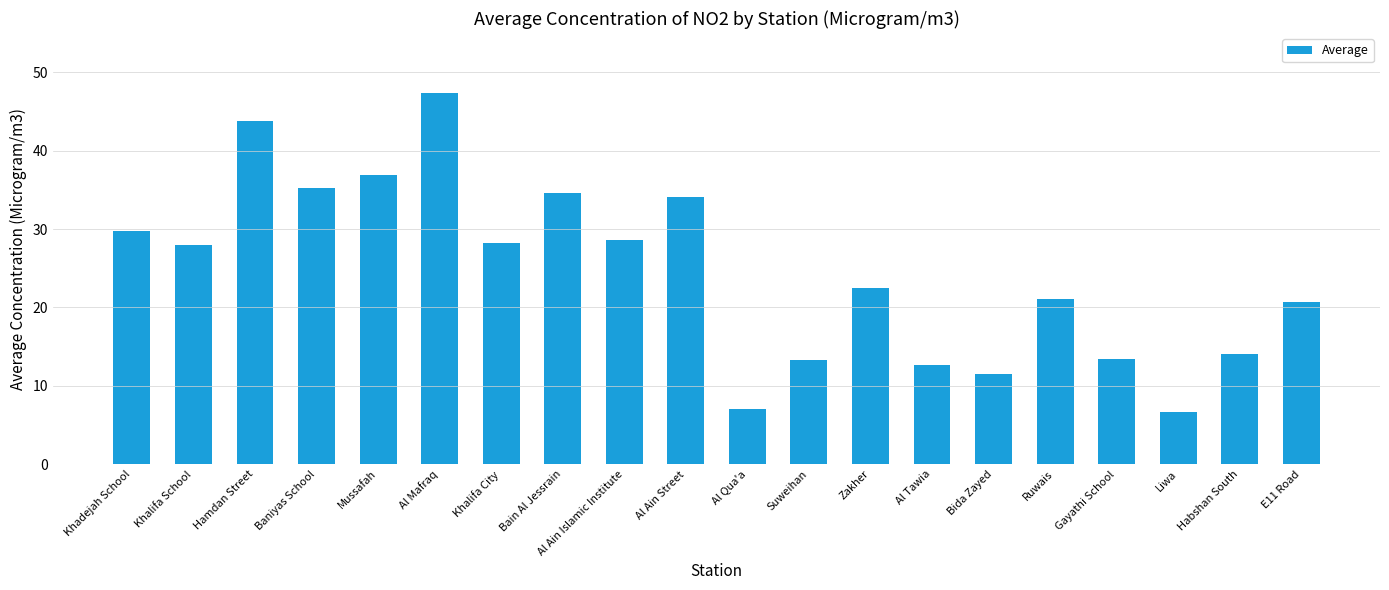

The value at Bida Zayed is 2.9. True or false?

False